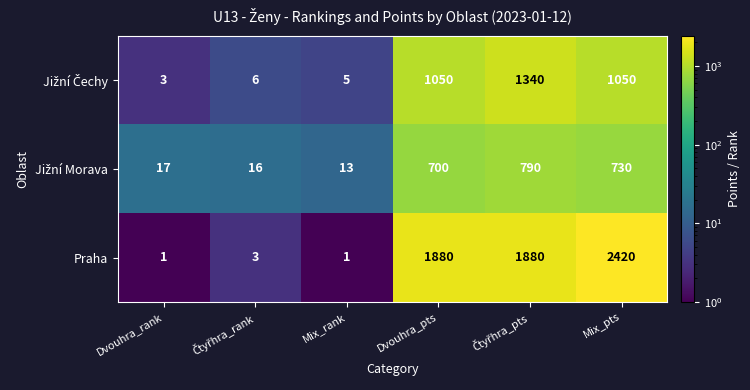

What is the difference between the maximum and second lowest values in the Praha series?

2419